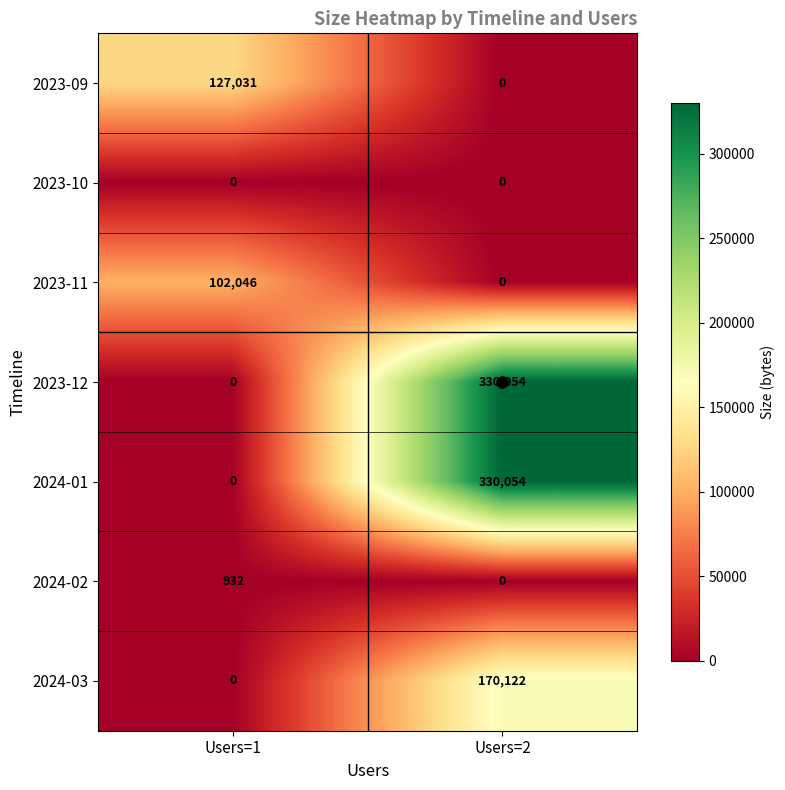

At which category is the sum across all series the highest?

Users=2